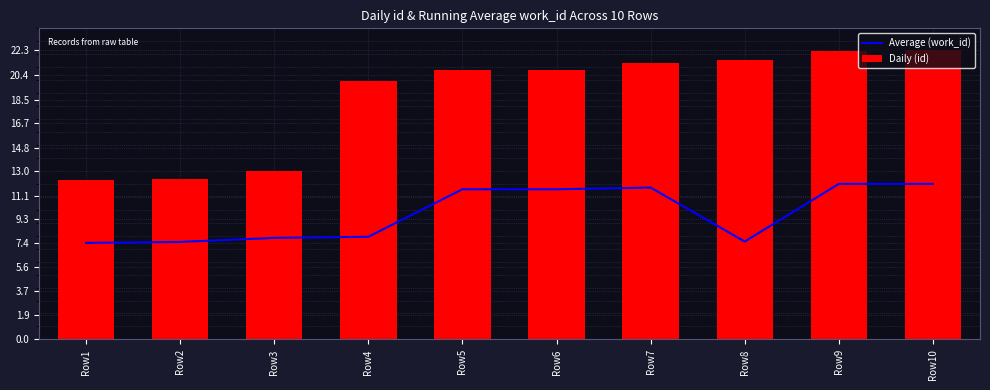

What is the value of the Average (work_id) bar at the 4th from the left?

7.9